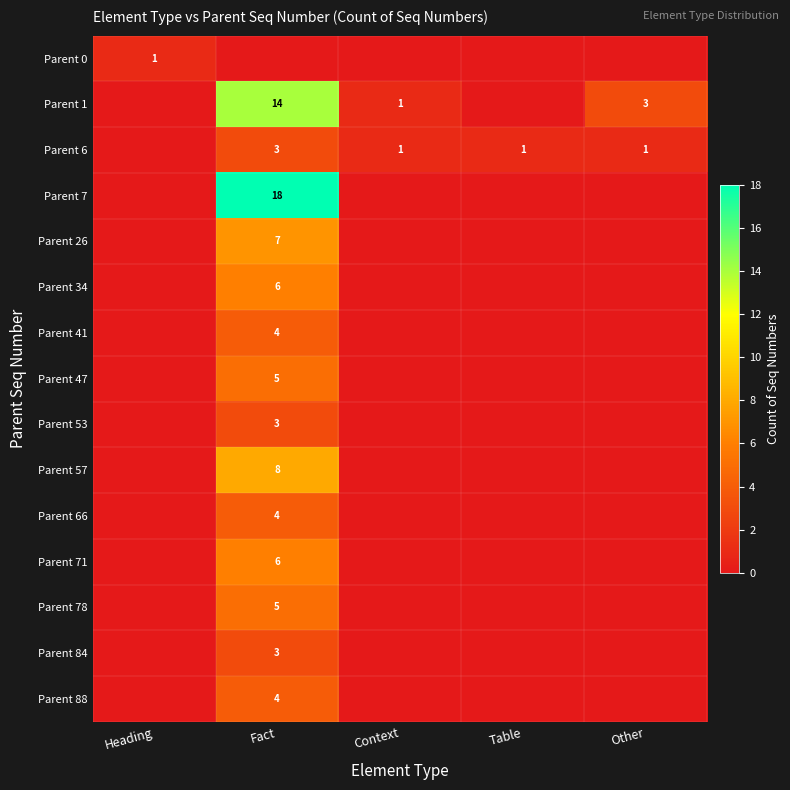

The Parent 71 series shows 6 at Fact. True or false?

True